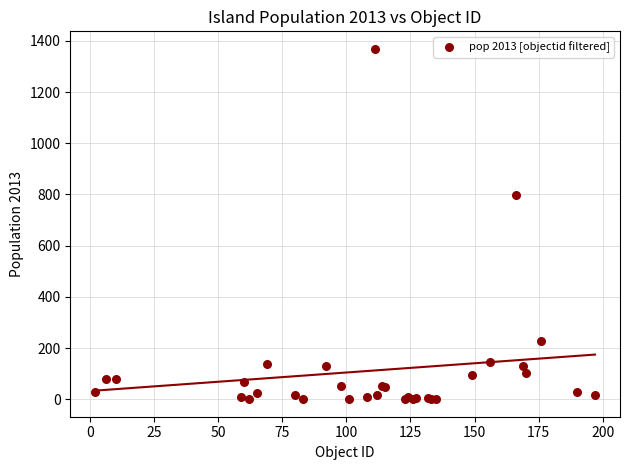

What Y value in the scatter plot is closest to 684?

799